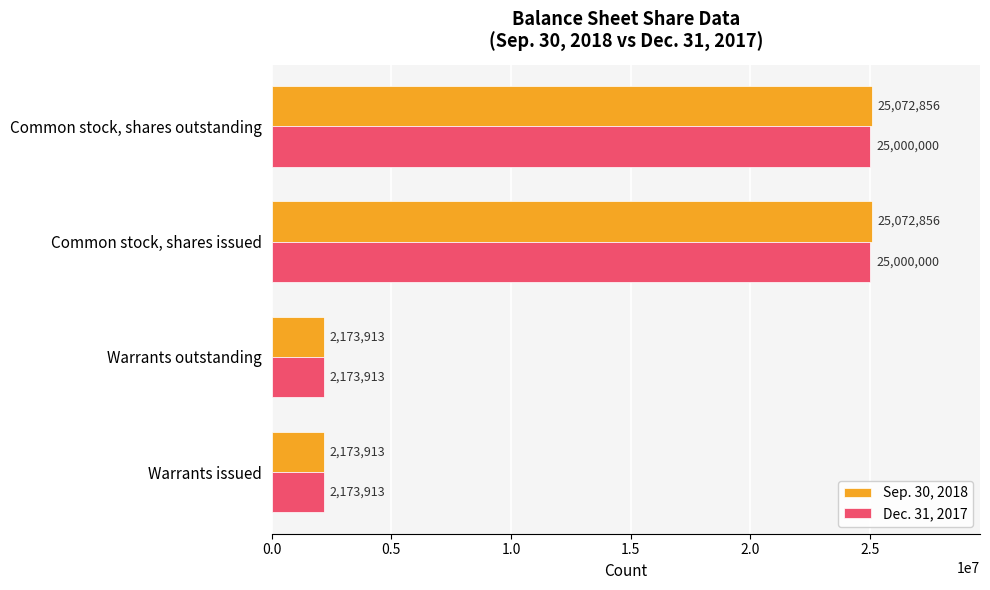

How many Sep. 30, 2018 values are between 2173913 and 25072856?

4